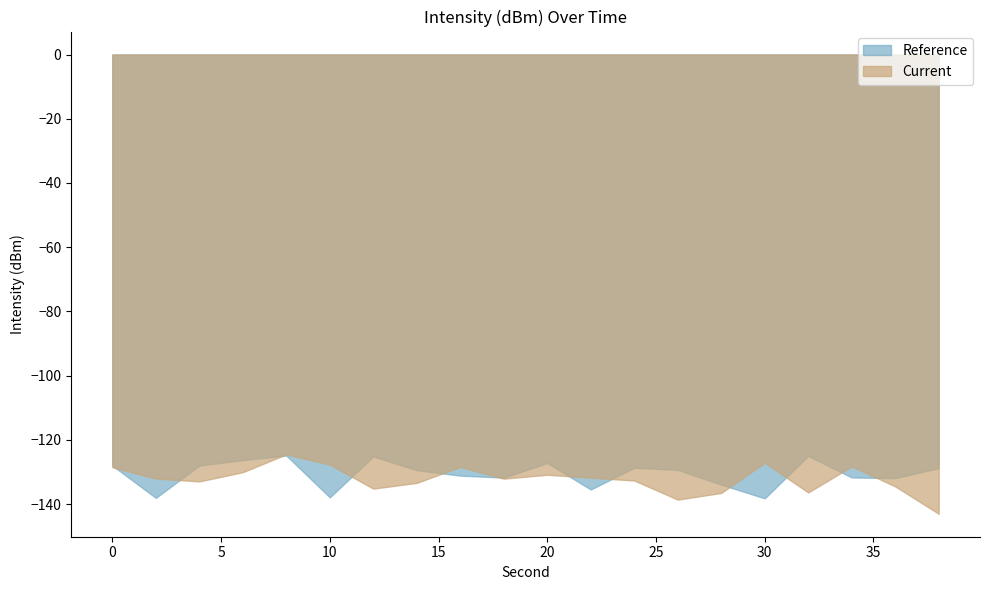

What are all the series names shown in the legend?

Reference, Current